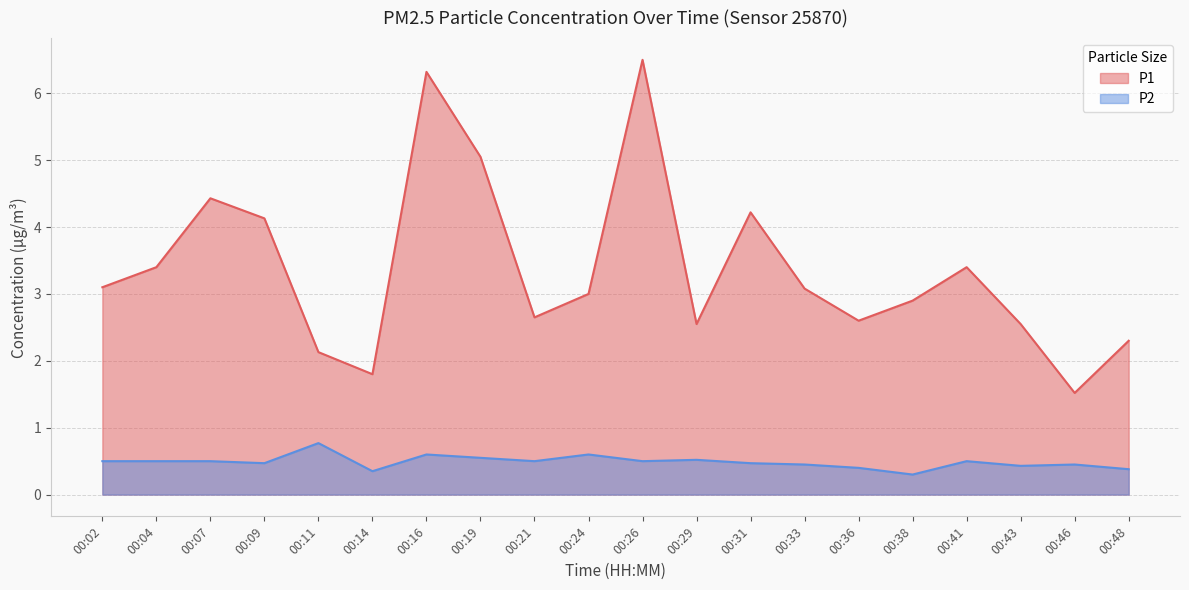

What are all the series names shown in the legend?

P1, P2